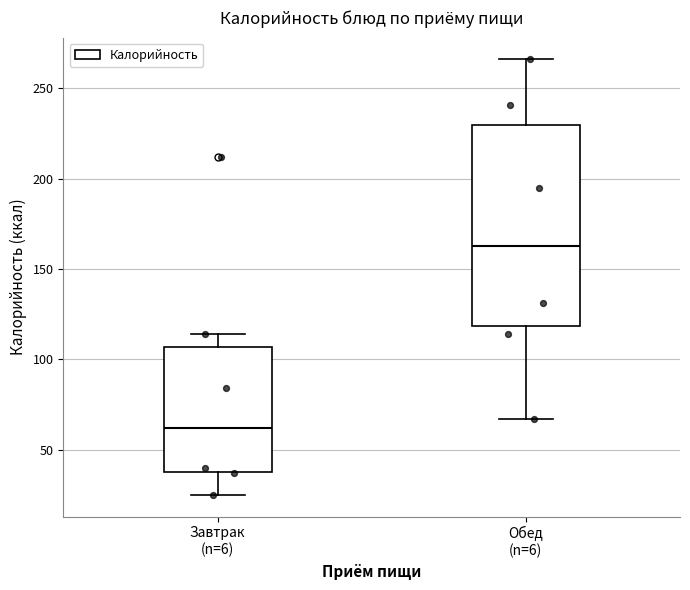

Which box is the tallest, from its lower edge to its upper edge?

Обед (n=6)